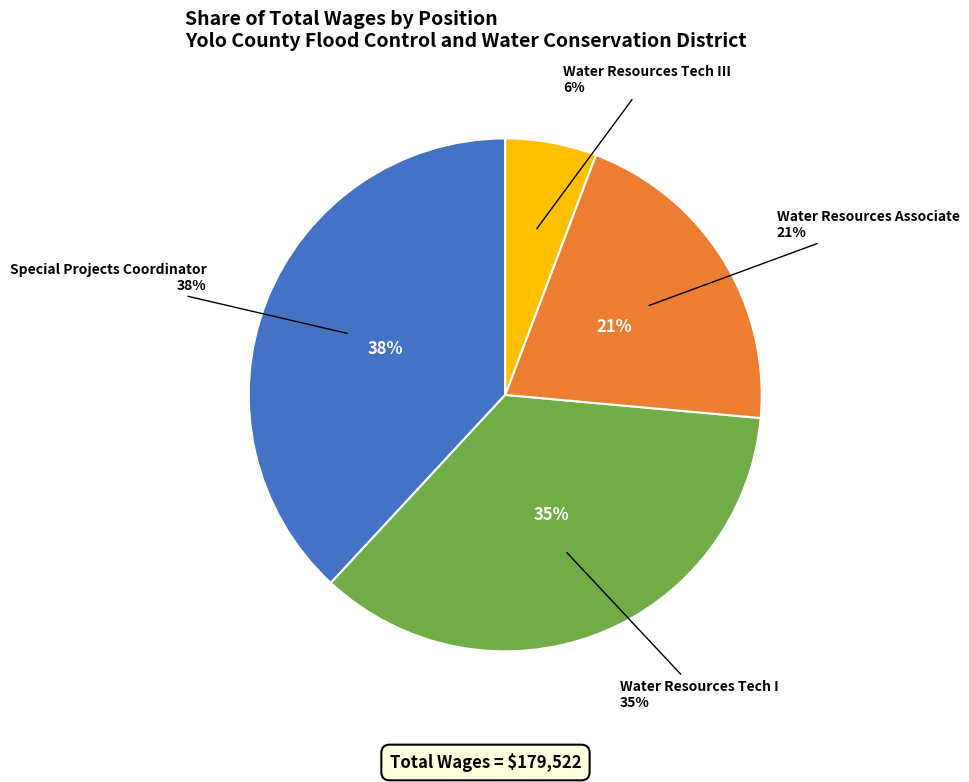

To the nearest percent, what is the average slice percentage?

25%